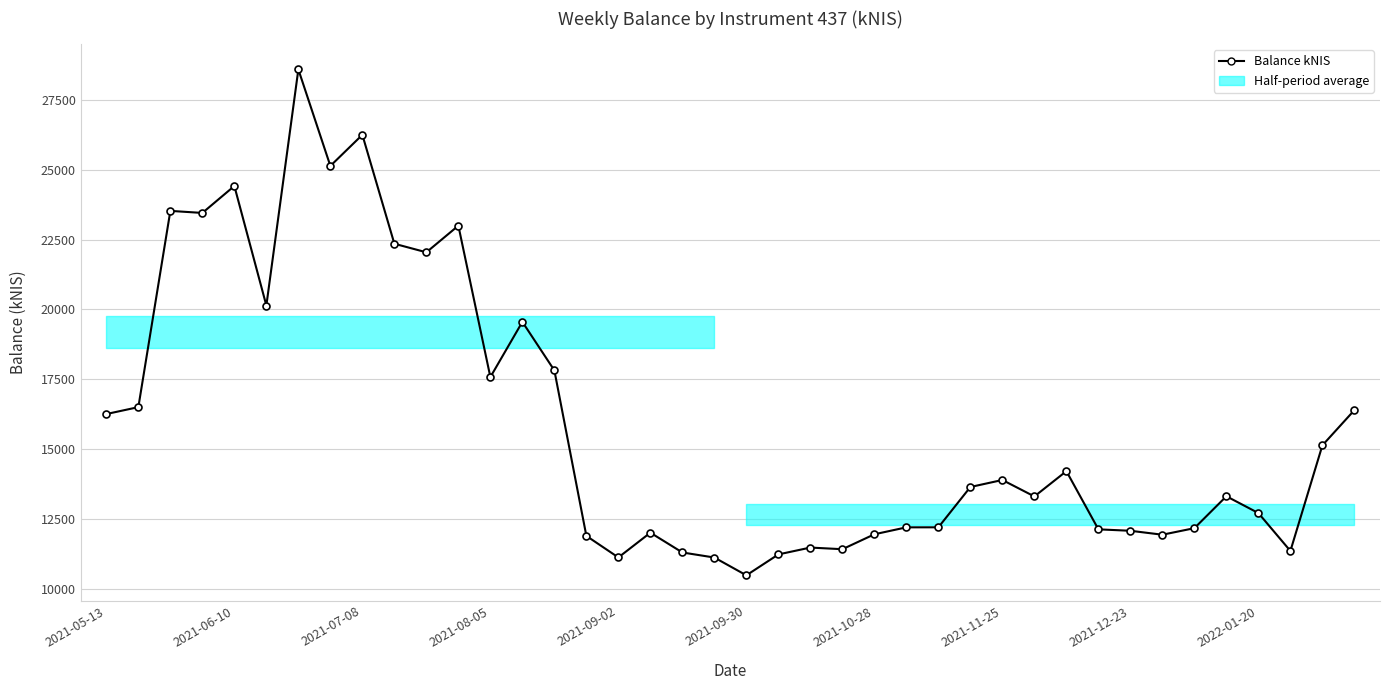

How many values are below 13640?

20